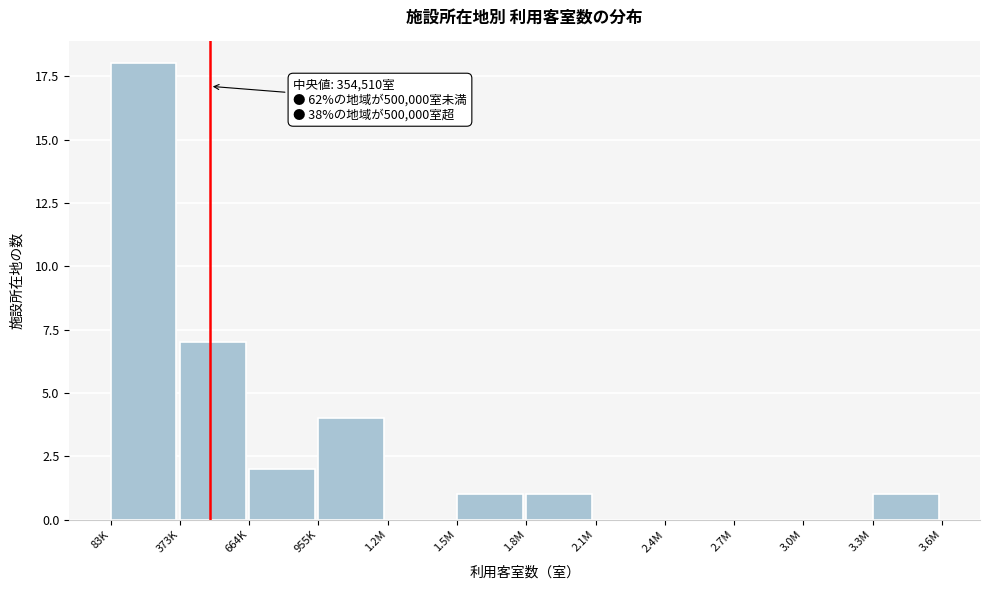

Reading right to left, extract all data points from this chart.

3.3M=1	3.0M=0	2.7M=0	2.4M=0	2.1M=0	1.8M=1	1.5M=1	1.2M=0	955K=4	664K=2	373K=7	83K=18